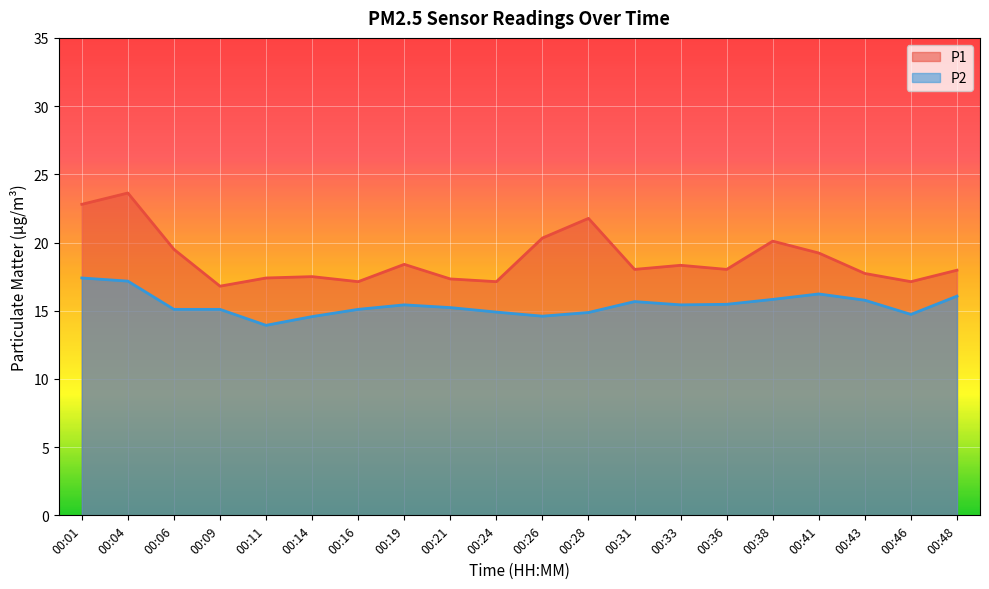

List the series in order of their peak value, highest first.

P1, P2